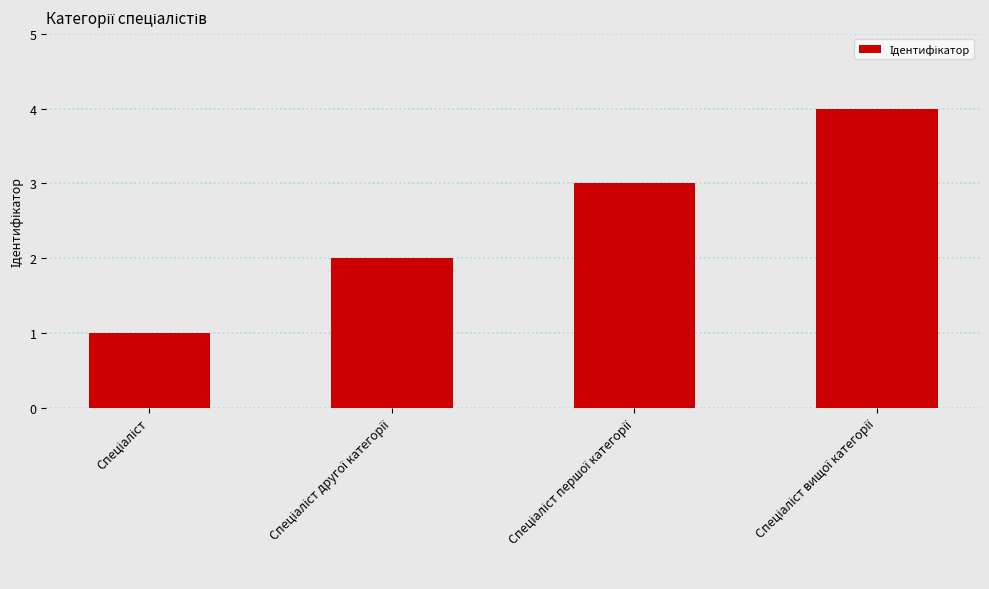

What is the greatest value displayed?

4